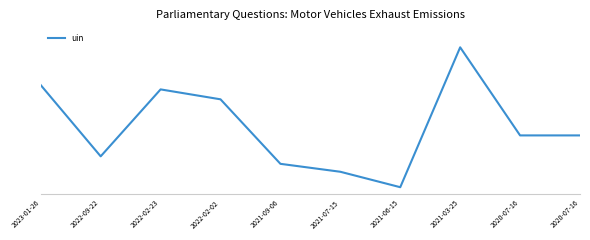

The value at 2021-07-15 is 0.2. True or false?

False